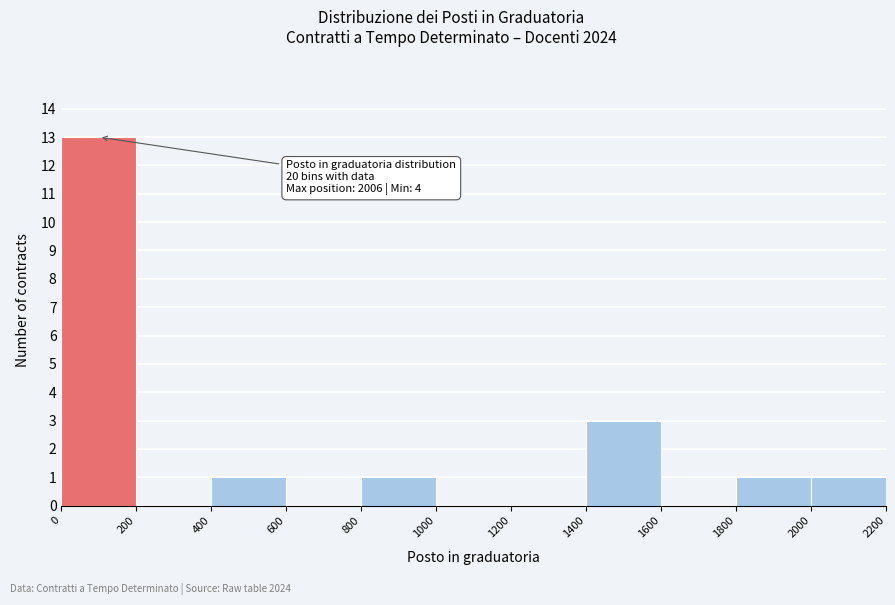

Which range on the x-axis has the tallest bar?

0 to 200